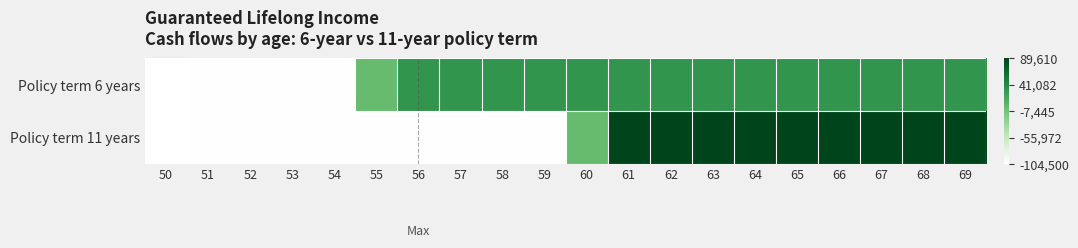

Count the number of categories in the chart.

20